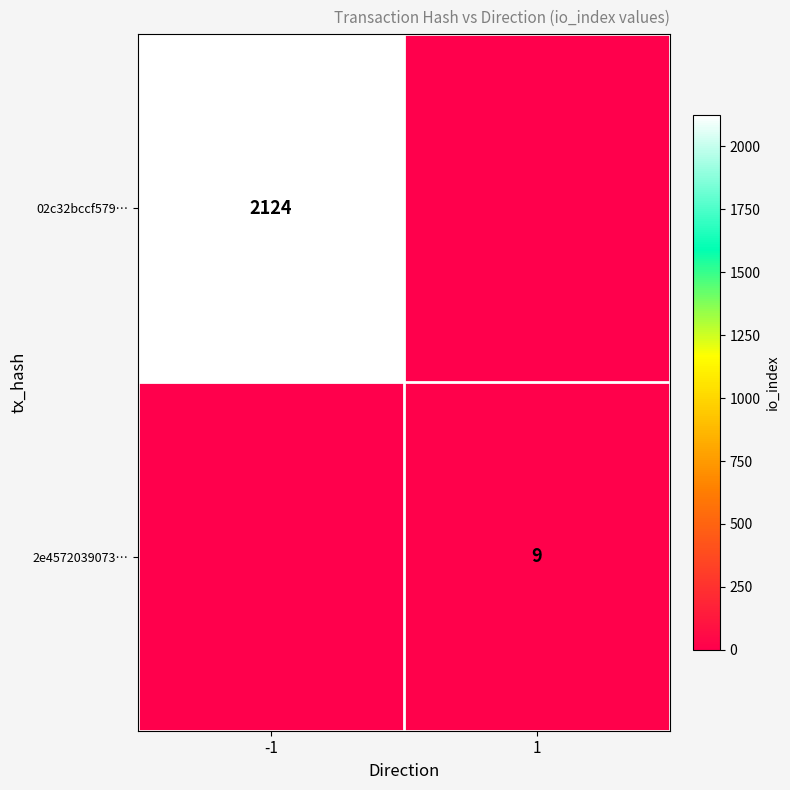

The 02c32bccf579… series shows 632 at -1. True or false?

False